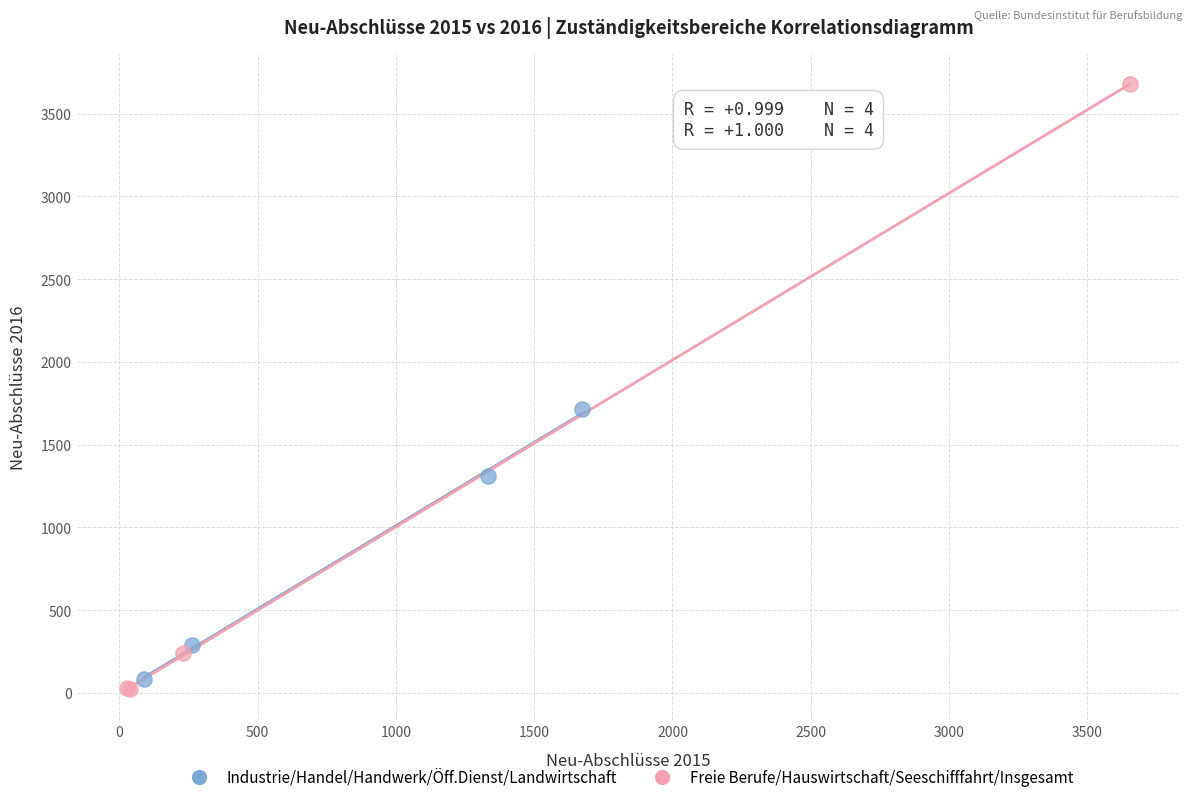

Which series has the widest spread of Y values?

Freie Berufe/Hauswirtschaft/Seeschifffahrt/Insgesamt